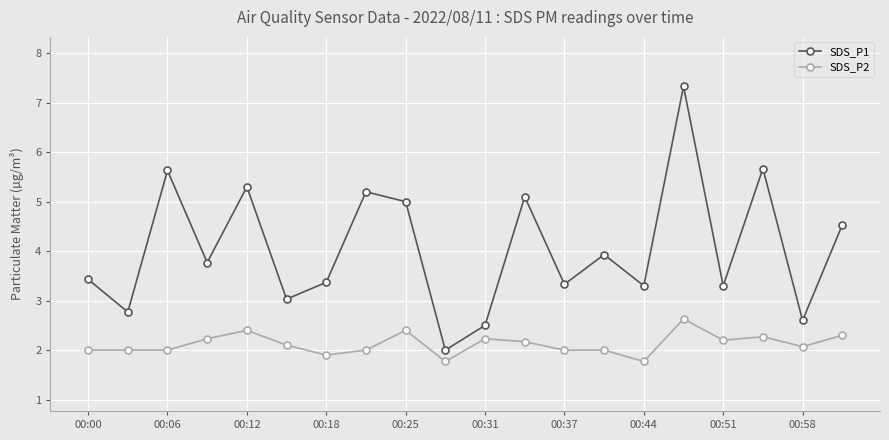

What is the value of the SDS_P1 point at the 4th from the left?

3.8